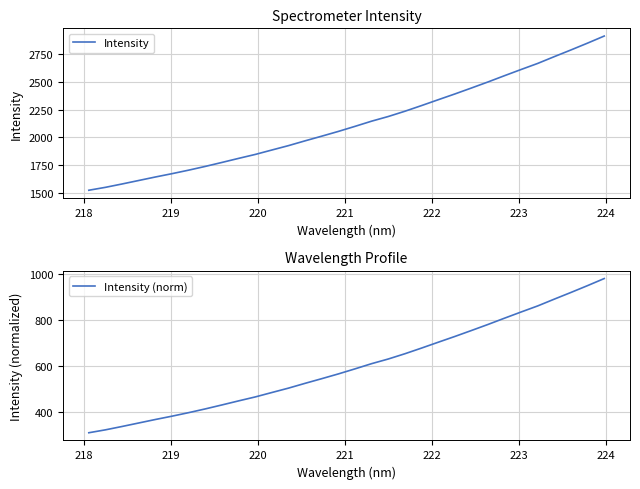

How many lines are shown in the chart?

2